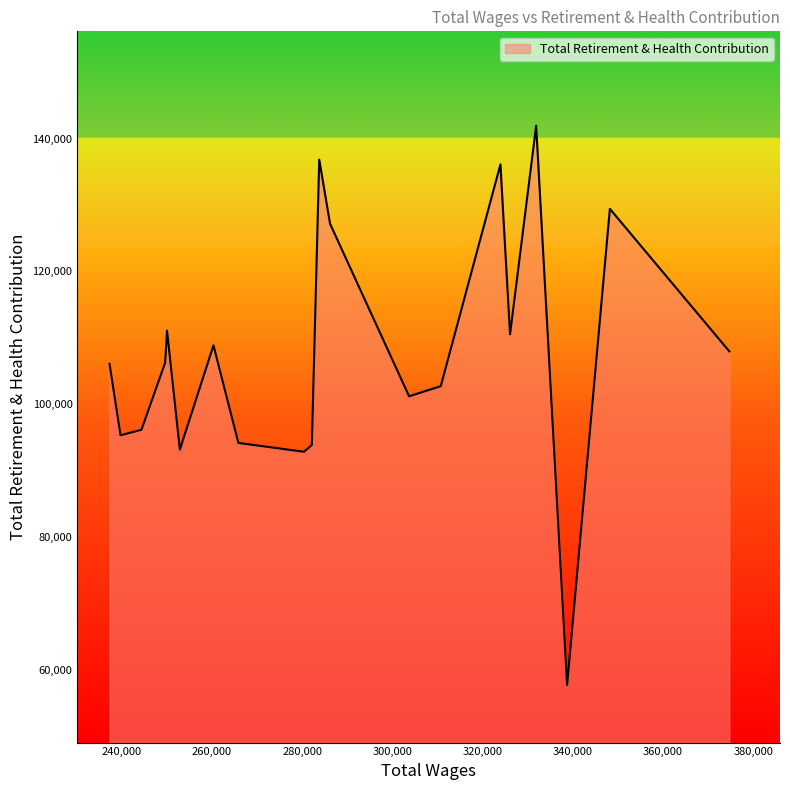

What is the greatest value displayed?

141940